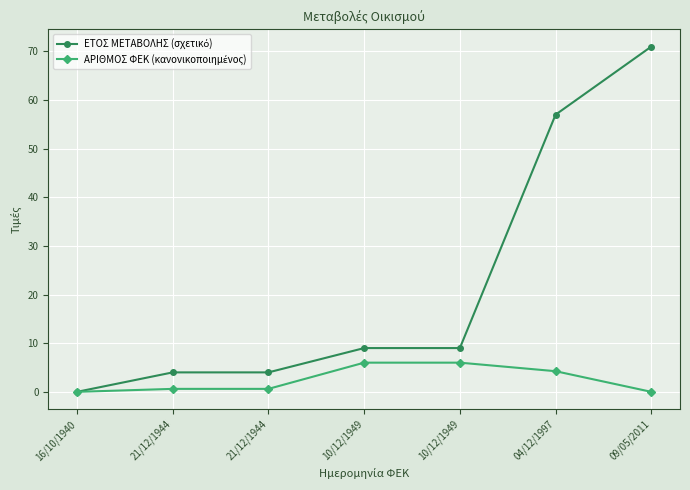

Does the chart display data point markers on the line(s)?

Yes